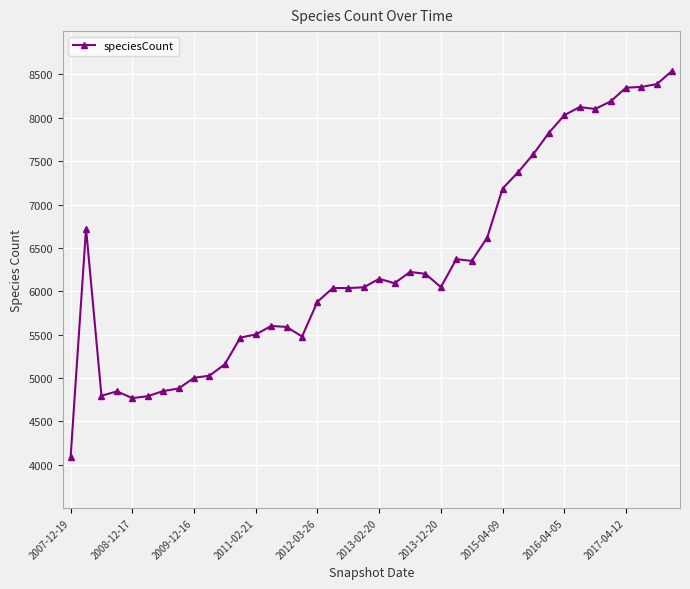

True or false: the data has more than 2 interior local peaks.

True